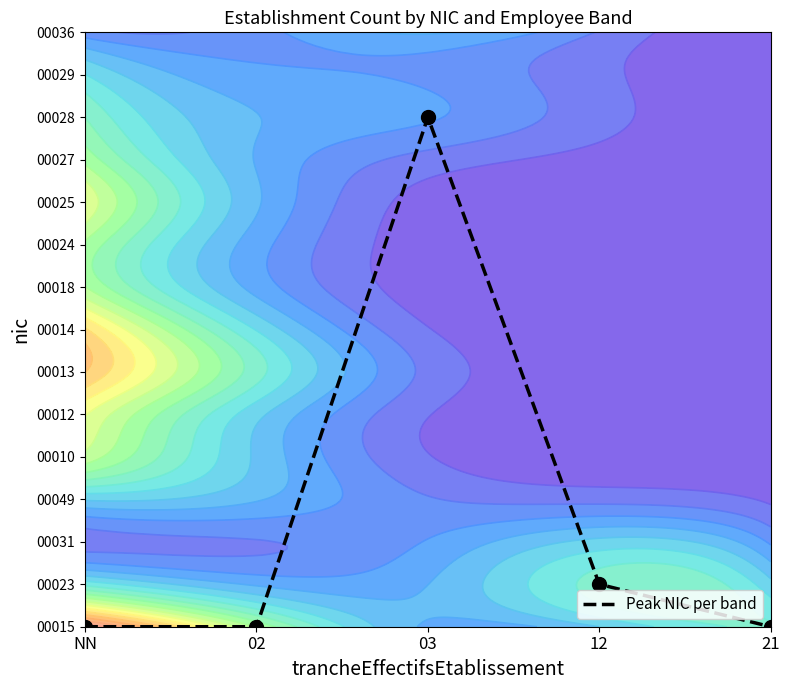

What is the sum of the values at 12 and 21?

1